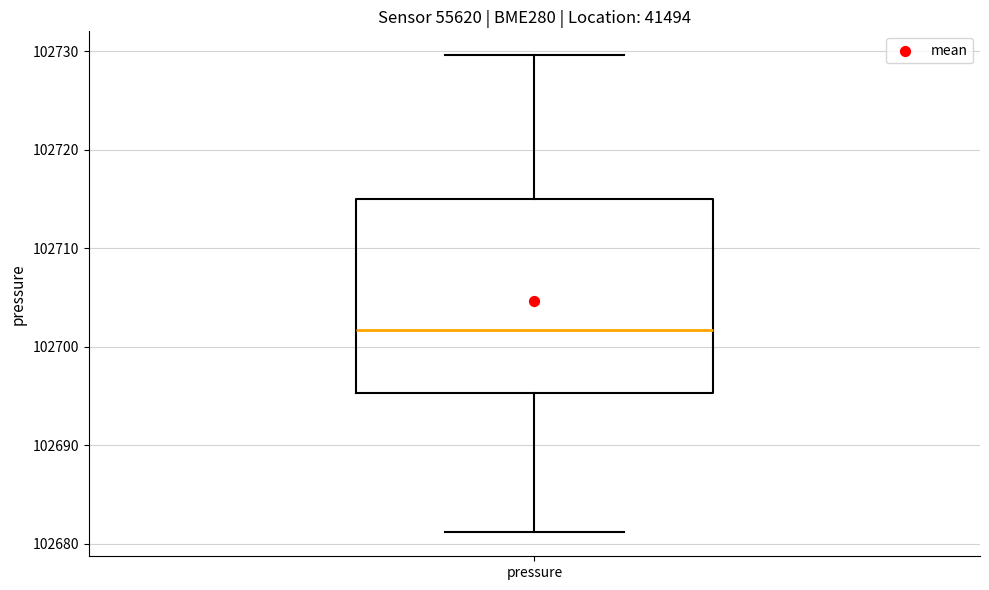

Read this box plot against the y-axis: the position of the median line, the range covered by the box, and the ends of both whiskers. The values are not printed on the chart, so give them approximately, as read against the axis.

median 102702, box 102695 to 102715, whiskers 102681 to 102730